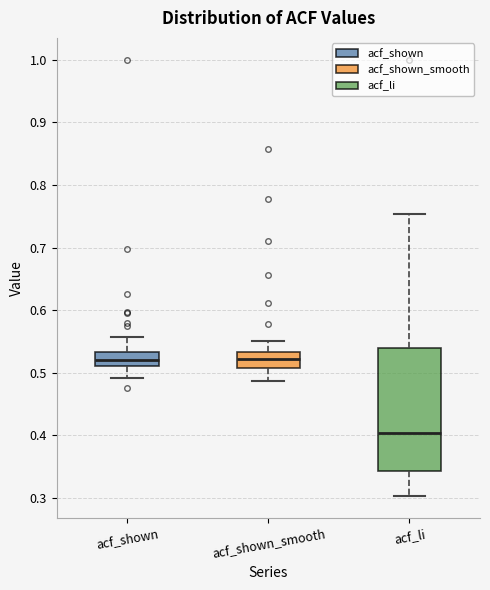

Reading left to right, read every box against the y-axis: the position of its median line, the range the box covers, and the ends of its whiskers. The values are not printed on the chart, so give them approximately, as read against the axis.

acf_shown: median 0.52, box 0.51 to 0.53, whiskers 0.49 to 0.56
acf_shown_smooth: median 0.52, box 0.51 to 0.53, whiskers 0.49 to 0.55
acf_li: median 0.40, box 0.34 to 0.54, whiskers 0.30 to 0.75